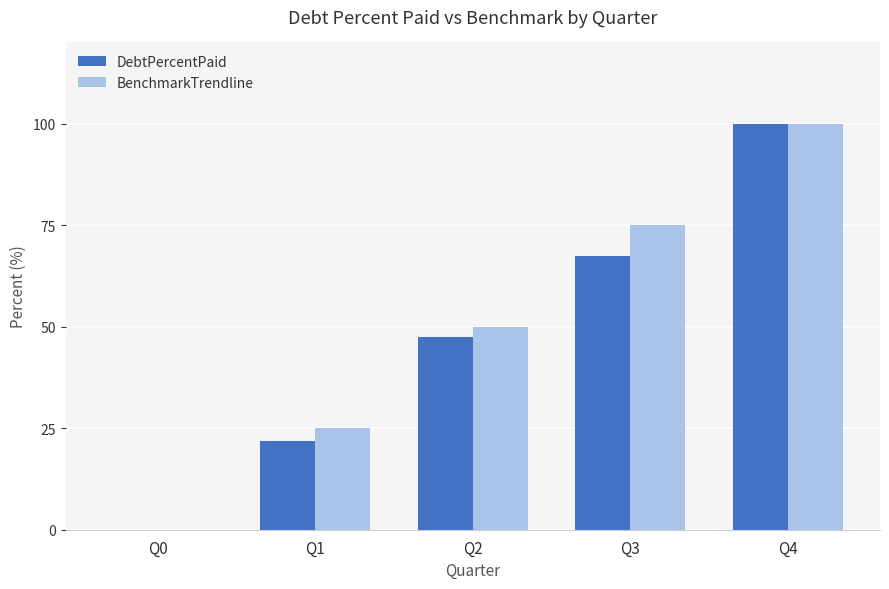

Count the number of categories in the chart.

5